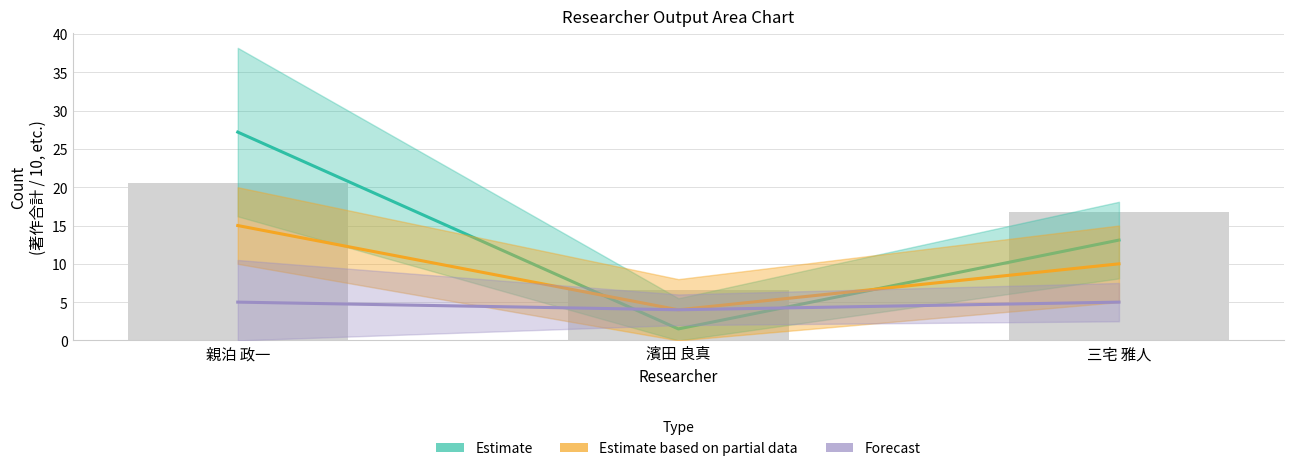

Count the number of data series in this chart.

3